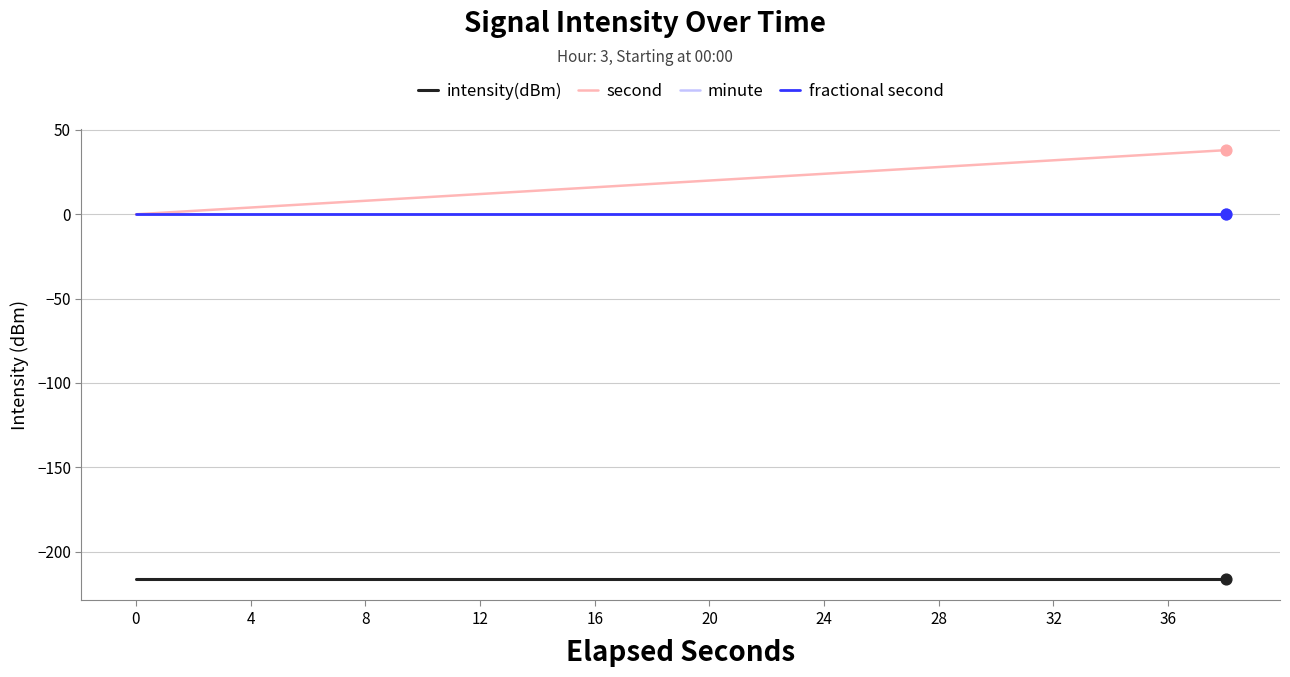

Is this an area chart (filled region under the line)?

No